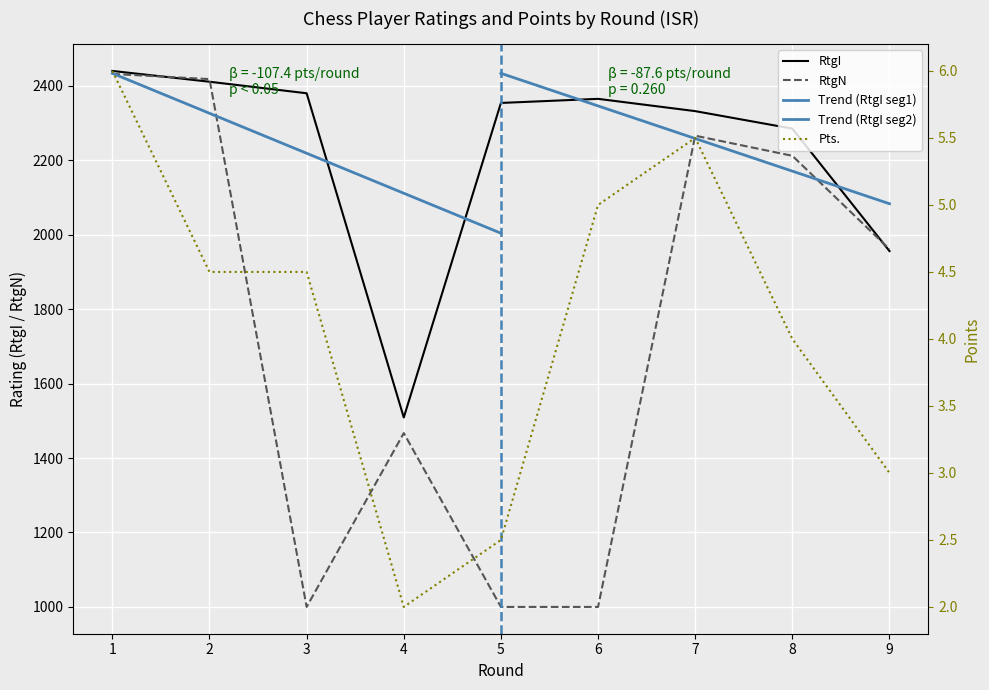

Which series has the largest total across all categories?

RtgI